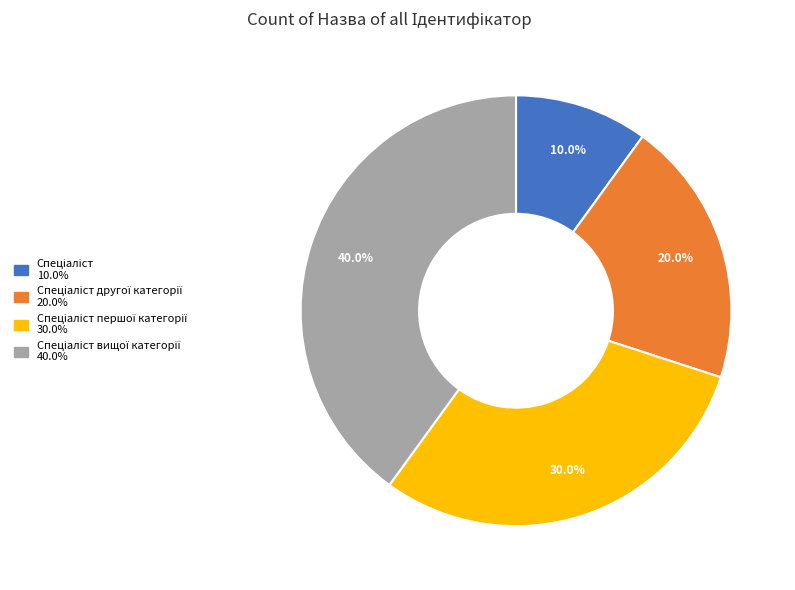

To the nearest percent, what is the average slice percentage?

25%